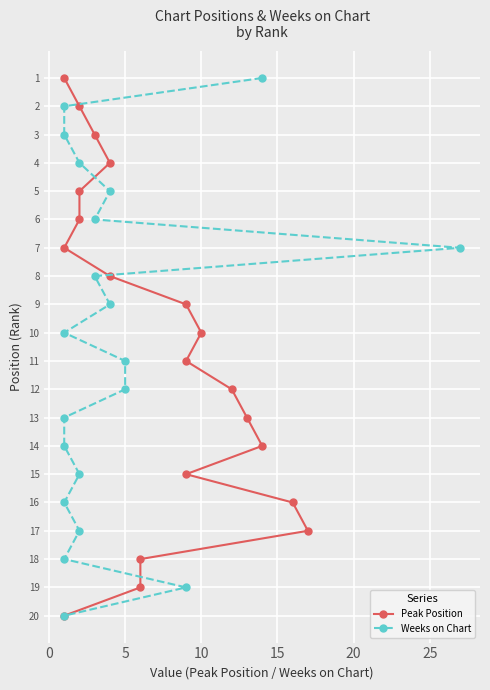

The Peak Position series shows 9 at 17. True or false?

False